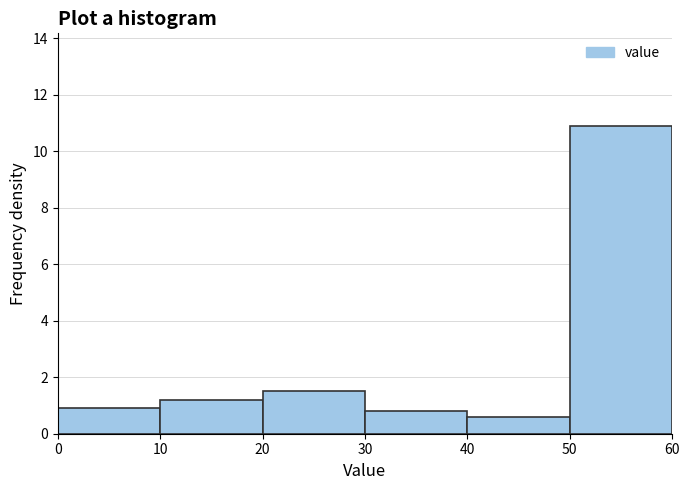

How tall is the bar that spans 10 to 20 on the x-axis? The values are not printed on the chart, so give them approximately, as read against the axis.

1.2